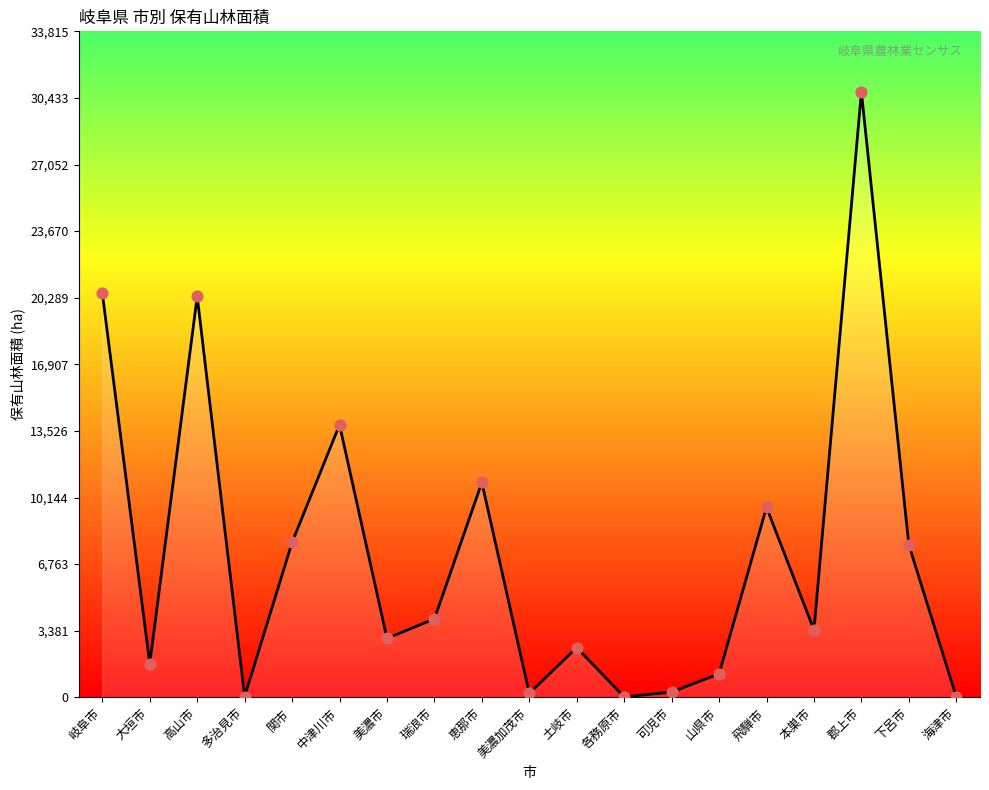

What is the change in value from 大垣市 to 本巣市?

+1715.2